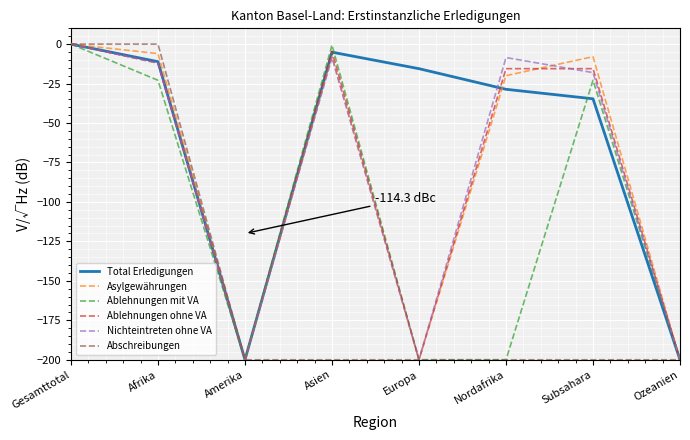

Is it true that Ablehnungen ohne VA equals -15.6 at Nordafrika?

True